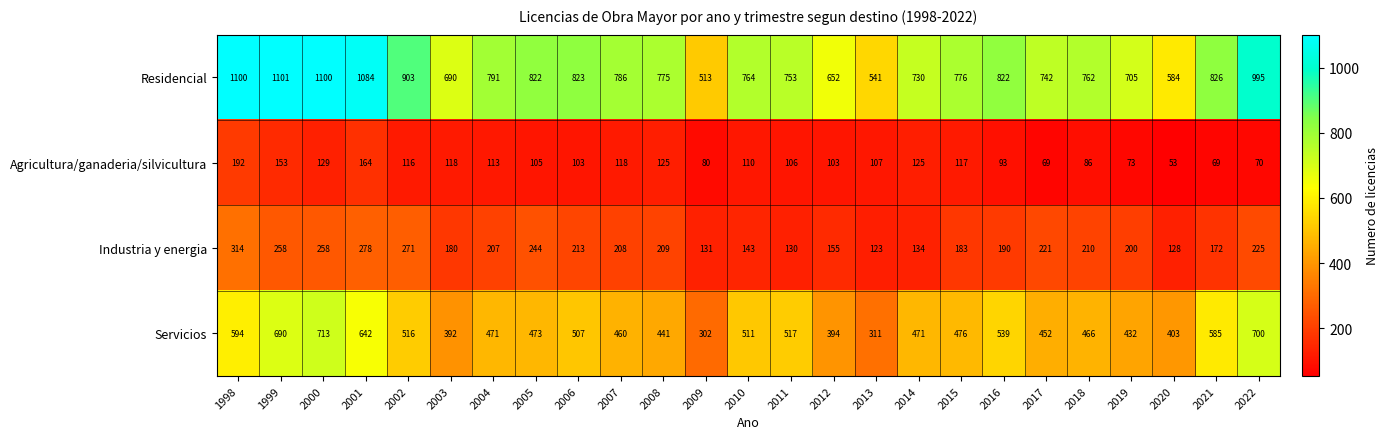

Rank the series at 2000 from lowest to highest value.

Agricultura/ganaderia/silvicultura, Industria y energia, Servicios, Residencial